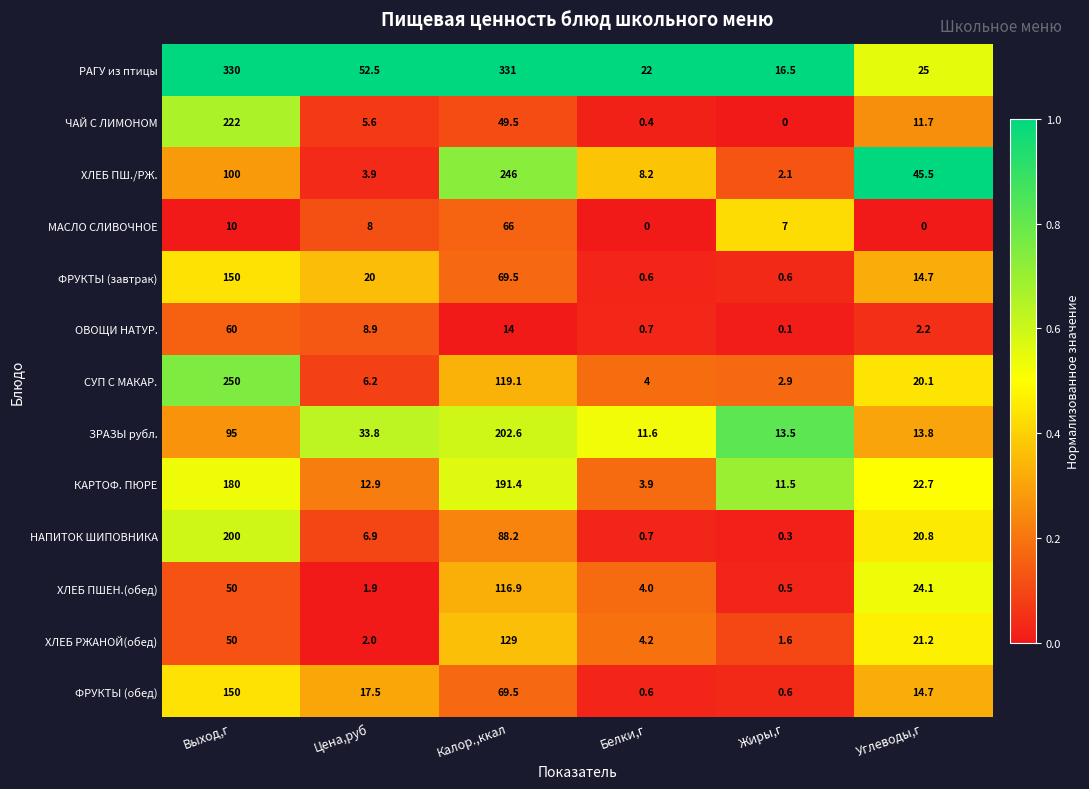

How many data points does each series have?

6